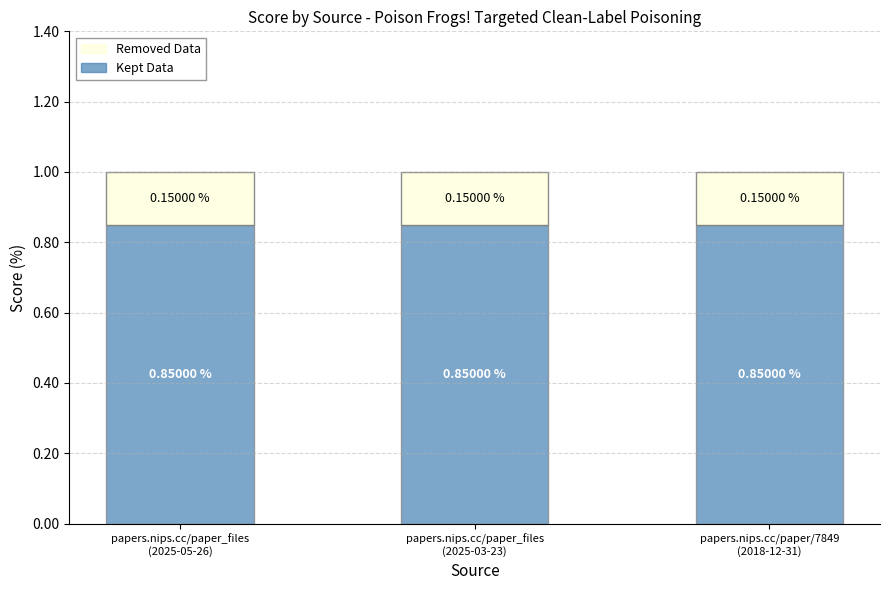

Are the bars horizontal?

No